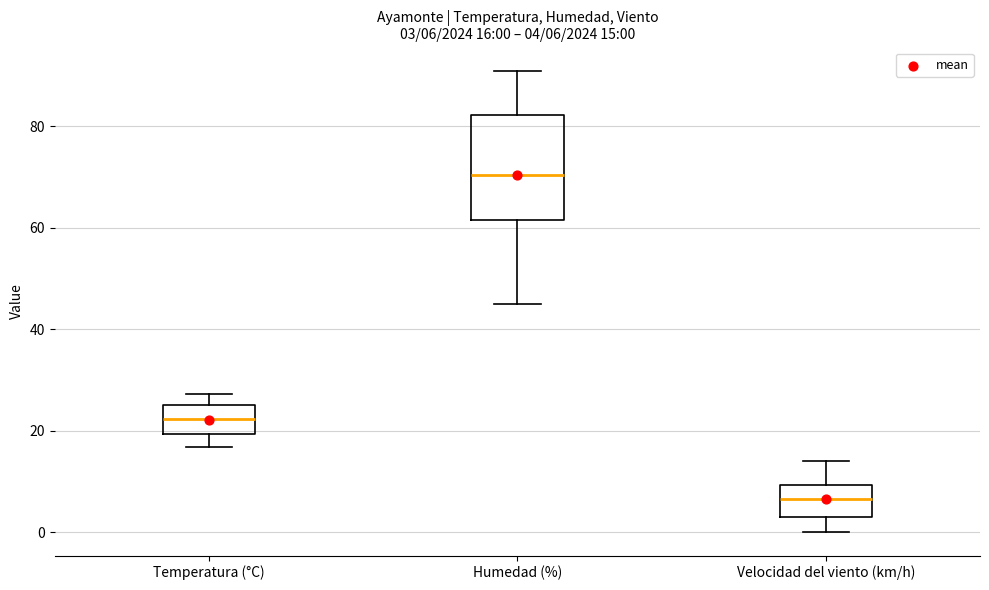

Which box's median line is the lowest?

Velocidad del viento (km/h)